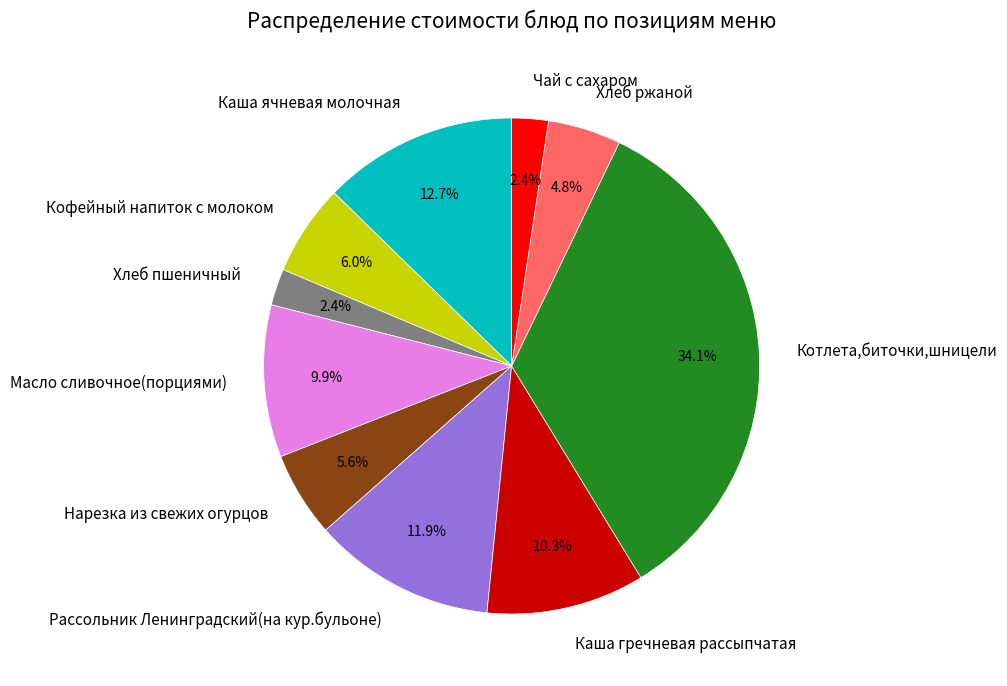

Is the sum of Хлеб ржаной and Каша ячневая молочная greater than half?

No